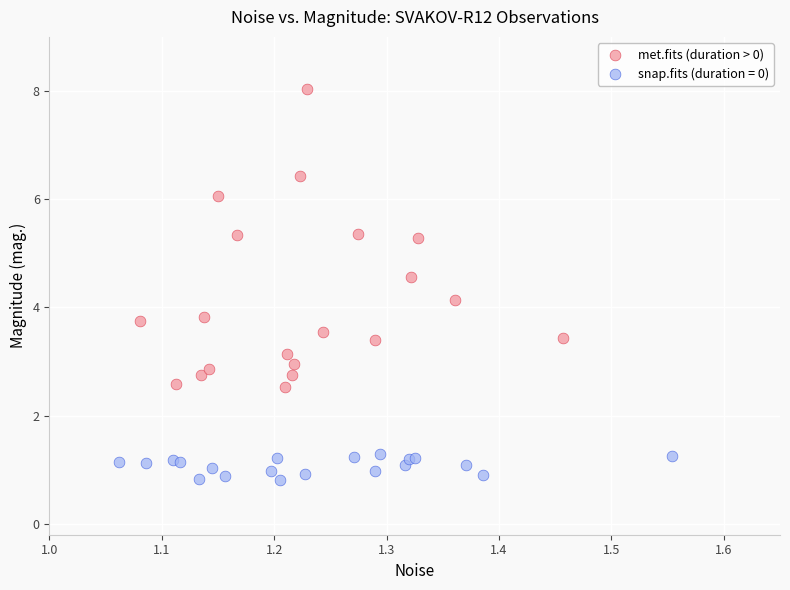

Which series reaches the minimum Y coordinate?

snap.fits (duration = 0)